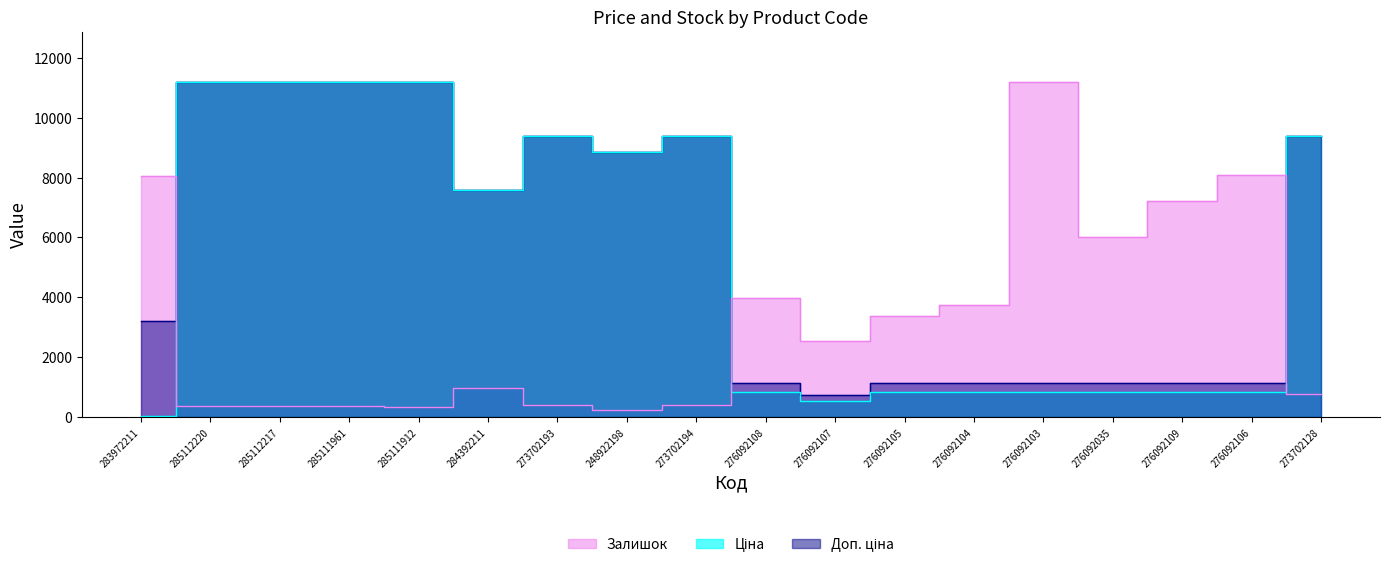

Rank the categories by Залишок value from highest to lowest.

276092103, 276092106, 283972211, 276092109, 276092035, 276092108, 276092104, 276092105, 276092107, 284392211, 273702128, 273702193, 273702194, 285112220, 285112217, 285111961, 285111912, 248922198